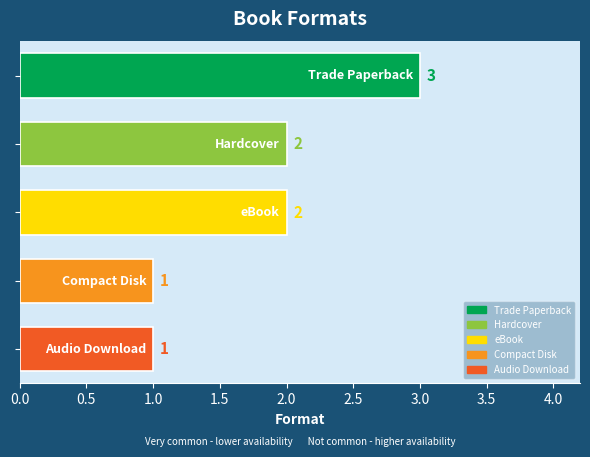

What is the value of the 4th bar from the top?

1